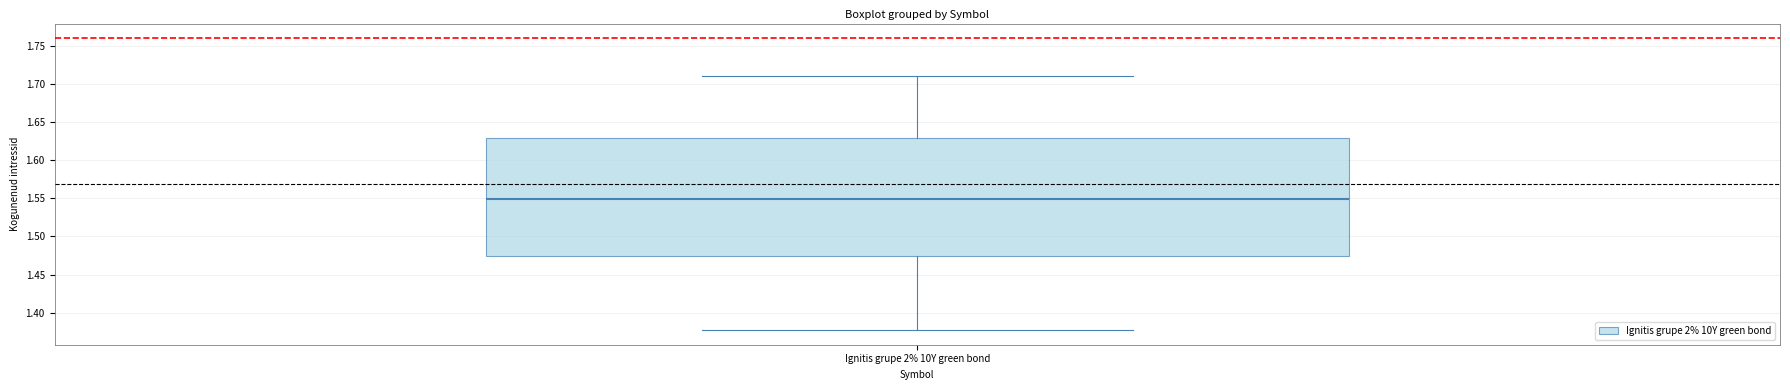

Where is the lower edge of the box for Ignitis grupe 2% 10Y green bond on the y-axis? The values are not printed on the chart, so give them approximately, as read against the axis.

1.475